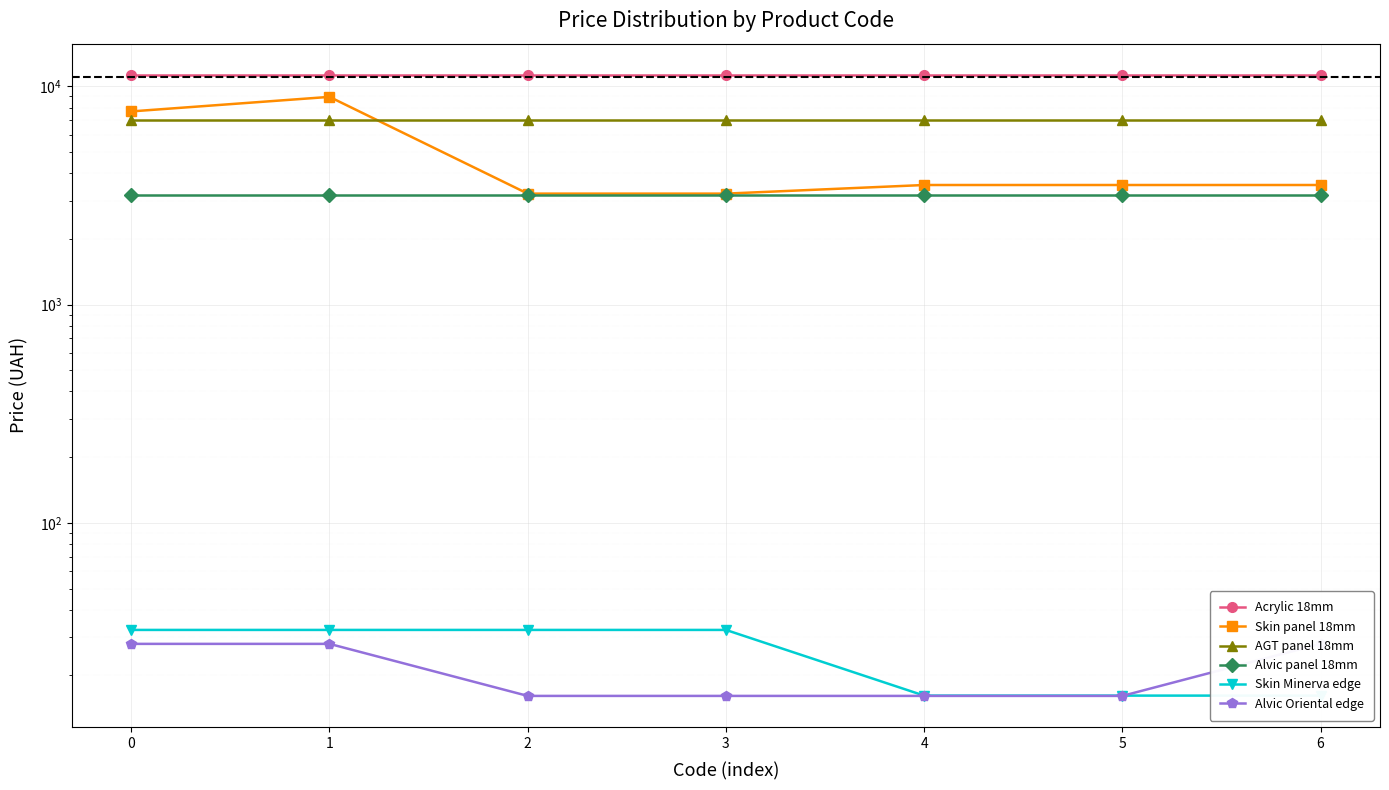

List the series in order of their peak value, lowest first.

Alvic Oriental edge, Skin Minerva edge, Alvic panel 18mm, AGT panel 18mm, Skin panel 18mm, Acrylic 18mm